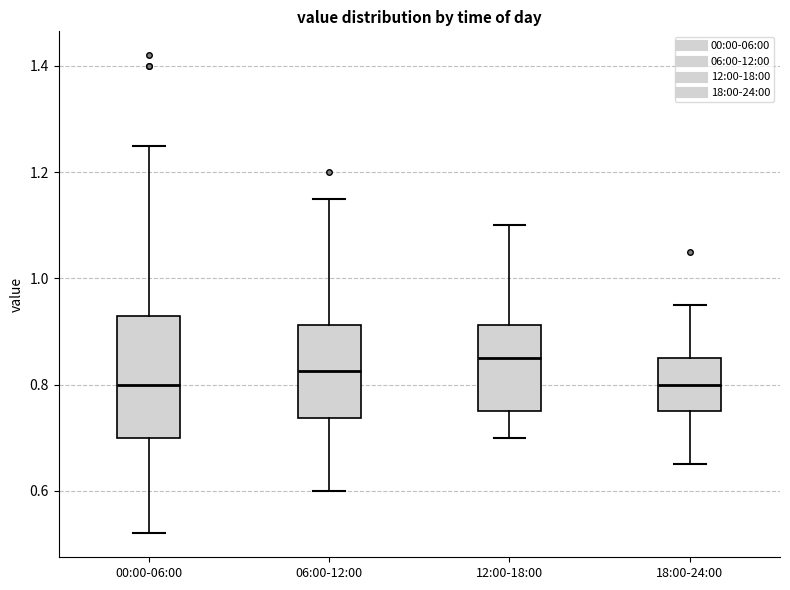

Reading left to right, transcribe this box plot: for each box, give where its median line is, the range the box spans, and where its two whiskers end, as read against the y-axis. The values are not printed on the chart, so give them approximately, as read against the axis.

00:00-06:00: median 0.80, box 0.70 to 0.94, whiskers 0.52 to 1.26
06:00-12:00: median 0.82, box 0.74 to 0.92, whiskers 0.60 to 1.16
12:00-18:00: median 0.86, box 0.76 to 0.92, whiskers 0.70 to 1.10
18:00-24:00: median 0.80, box 0.76 to 0.86, whiskers 0.66 to 0.96